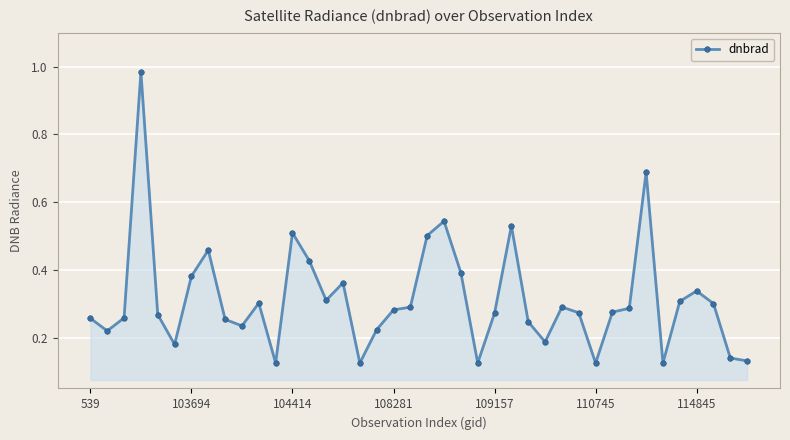

What is the sum of all values?

12.5